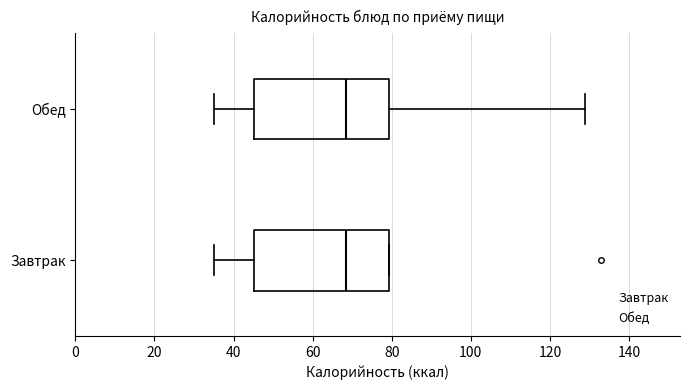

Reading bottom to top, transcribe this box plot: for each box, give where its median line is, the range the box spans, and where its two whiskers end, as read against the x-axis. The values are not printed on the chart, so give them approximately, as read against the axis.

Завтрак: median 68, box 46 to 80, whiskers 36 to 80
Обед: median 68, box 46 to 80, whiskers 36 to 128